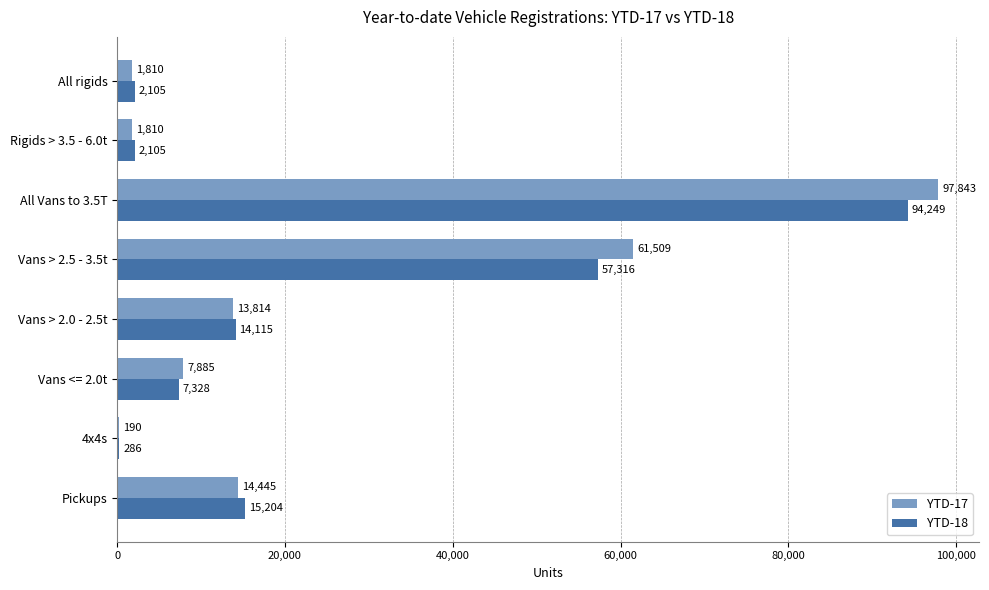

What is the total value across all series at Vans > 2.0 - 2.5t?

27929